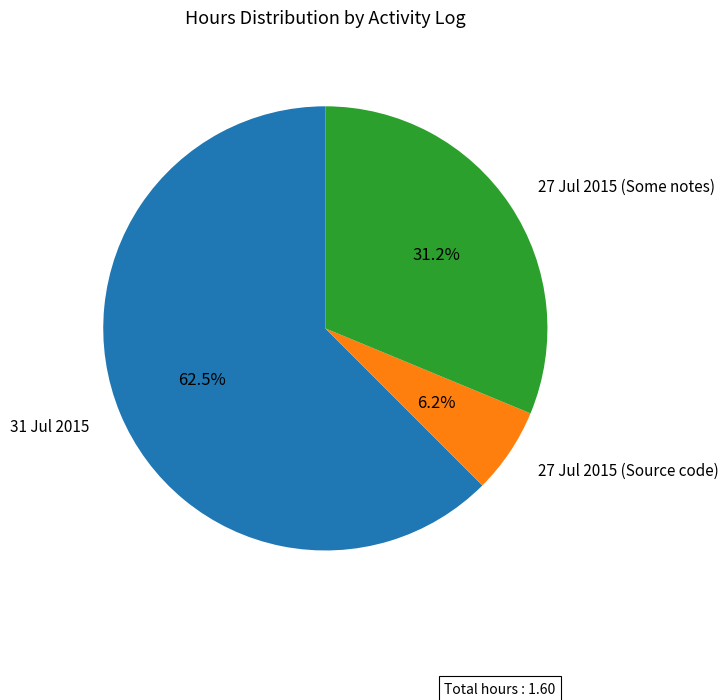

Count the number of slices in the pie.

3